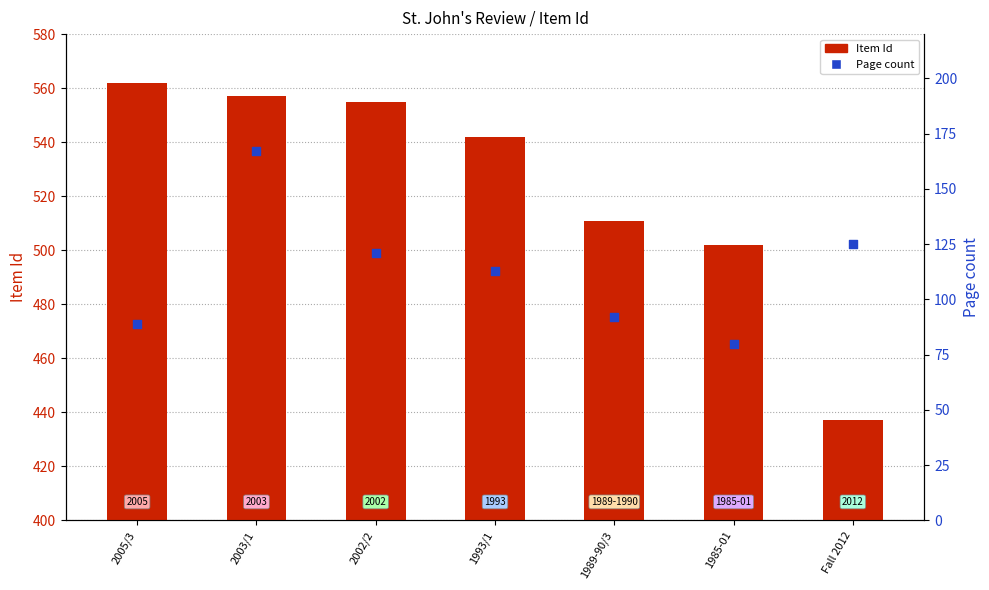

Is the value of Page count at 2002/2 greater than the value of Item Id at 1985-01?

No